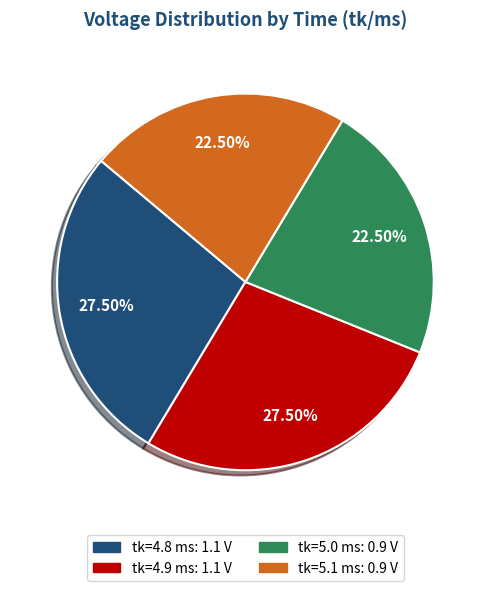

Is there any slice that represents more than half of the pie?

No